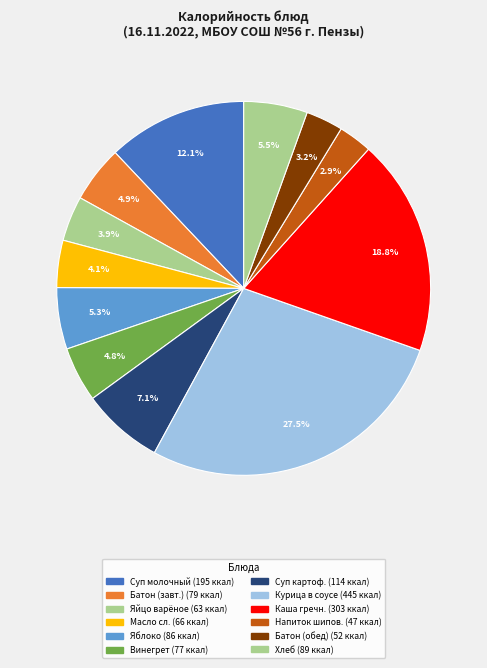

How many slices are in this pie chart?

12